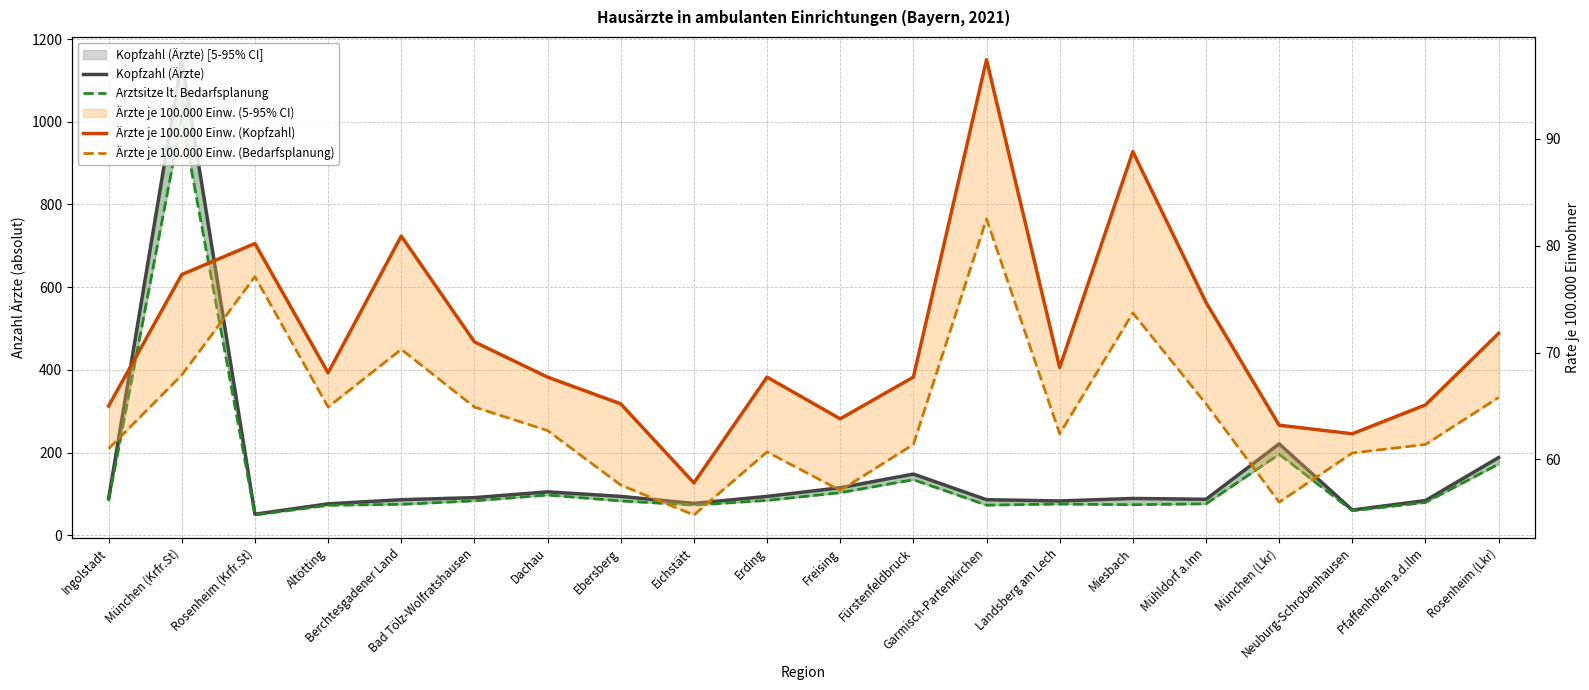

Is the value of Ärzte je 100.000 Einw. (Kopfzahl) at München (Krfr.St) greater than the value of Kopfzahl (Ärzte) at Mühldorf a.Inn?

No